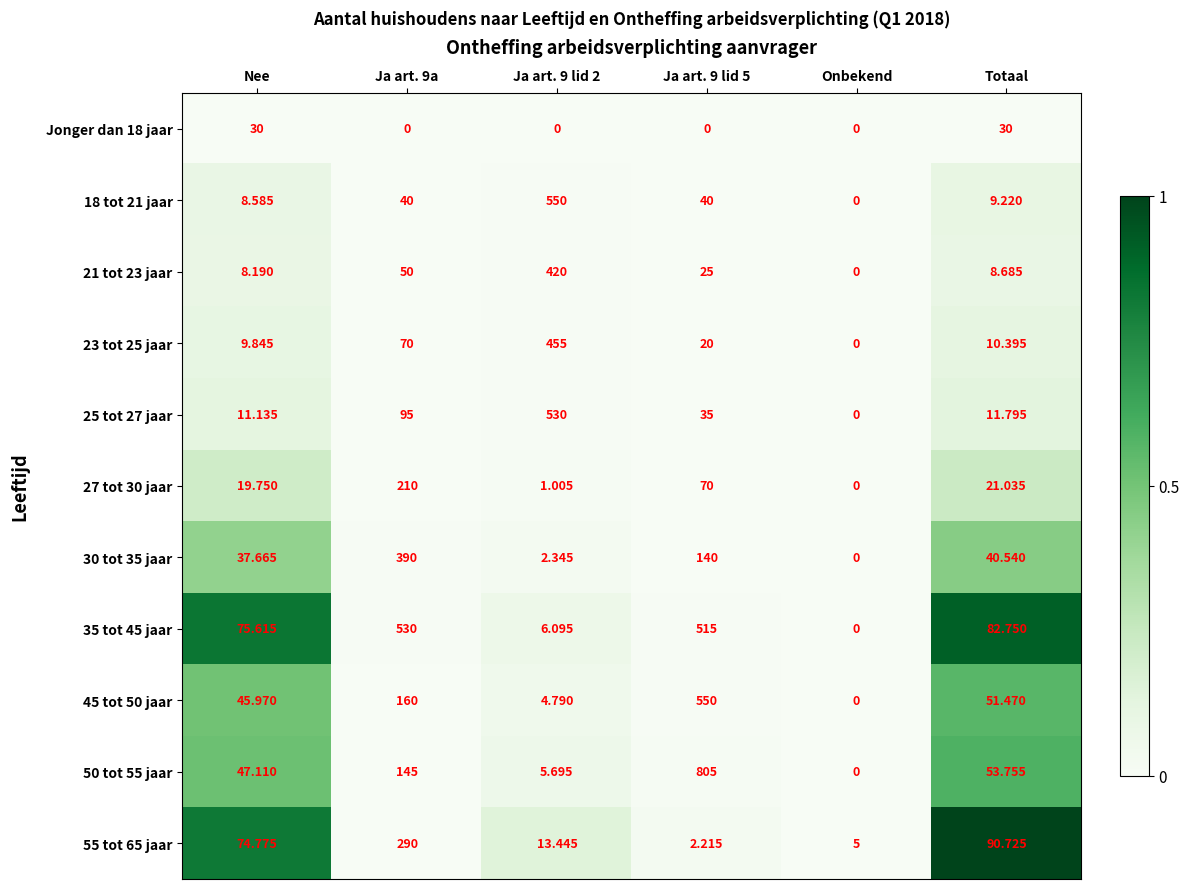

Is the value of Jonger dan 18 jaar at Onbekend greater than the value of 45 tot 50 jaar at Ja art. 9 lid 2?

No